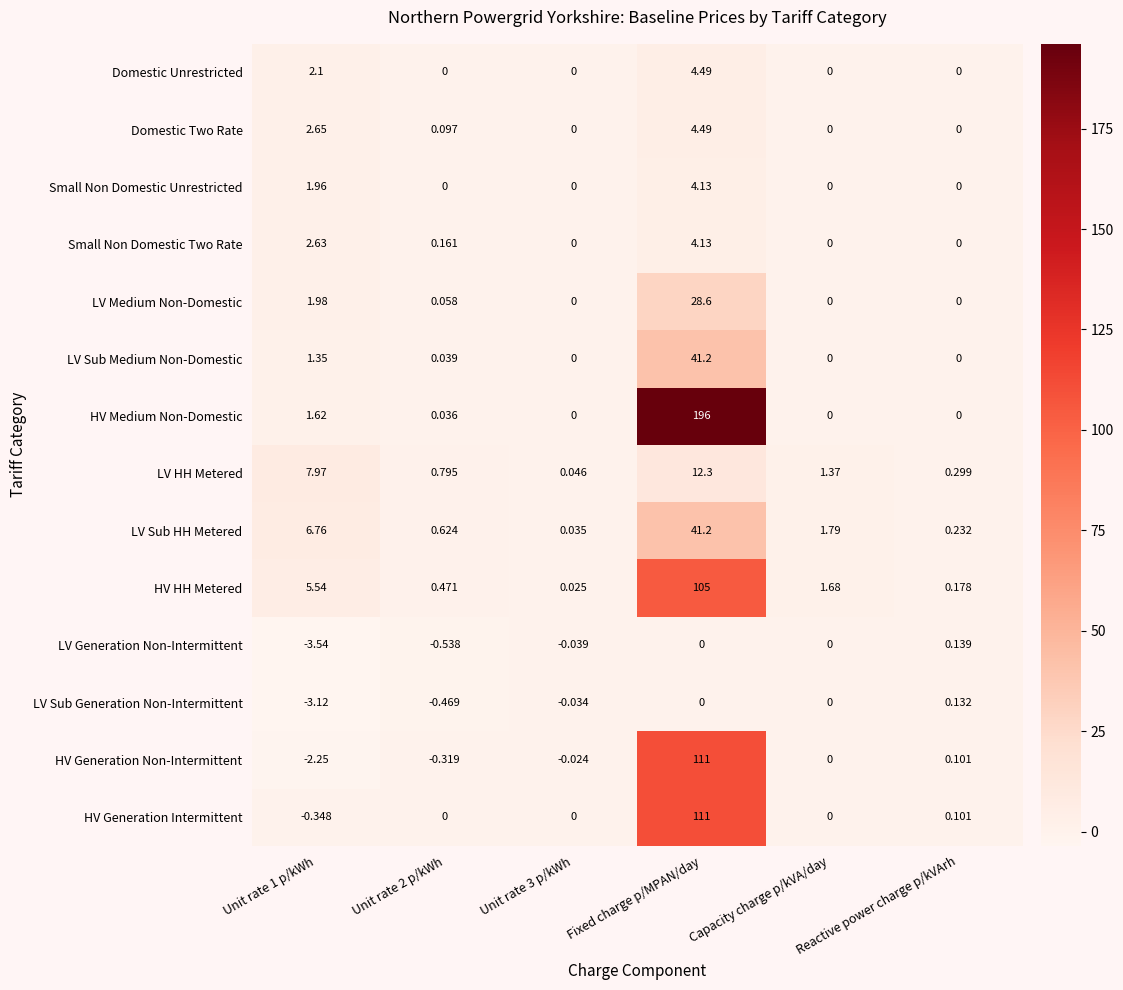

Which series changed the most between Unit rate 2 p/kWh and Reactive power charge p/kVArh?

LV Generation Non-Intermittent